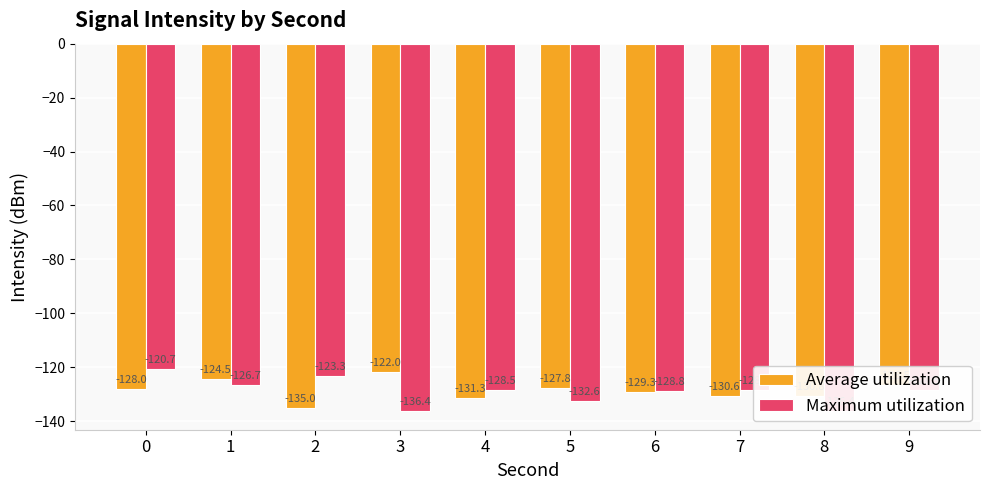

What are all the series names shown in the legend?

Average utilization, Maximum utilization